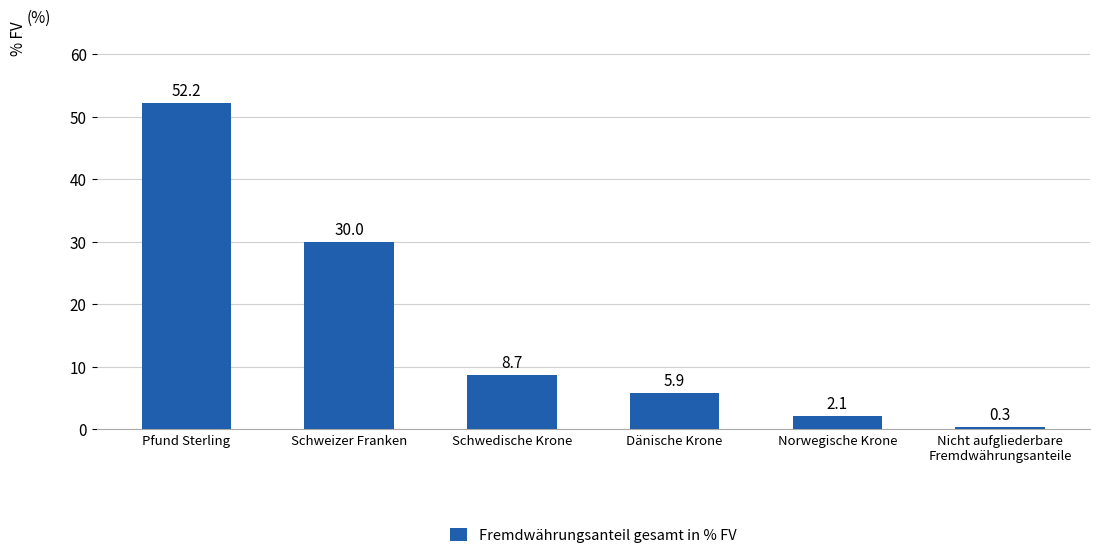

Are the bars horizontal?

No